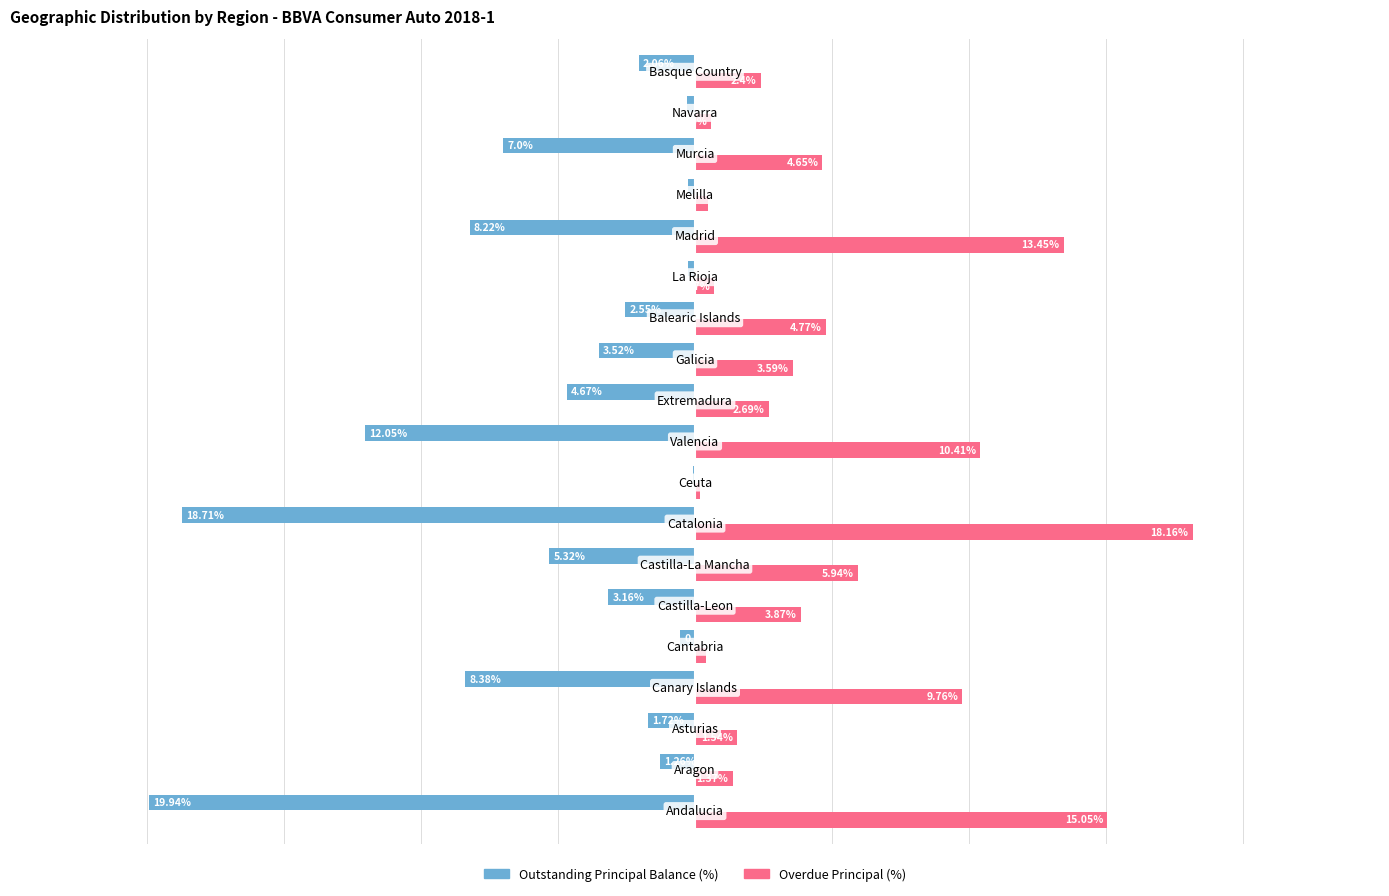

Which series has the largest total across all categories?

Overdue Principal (%)